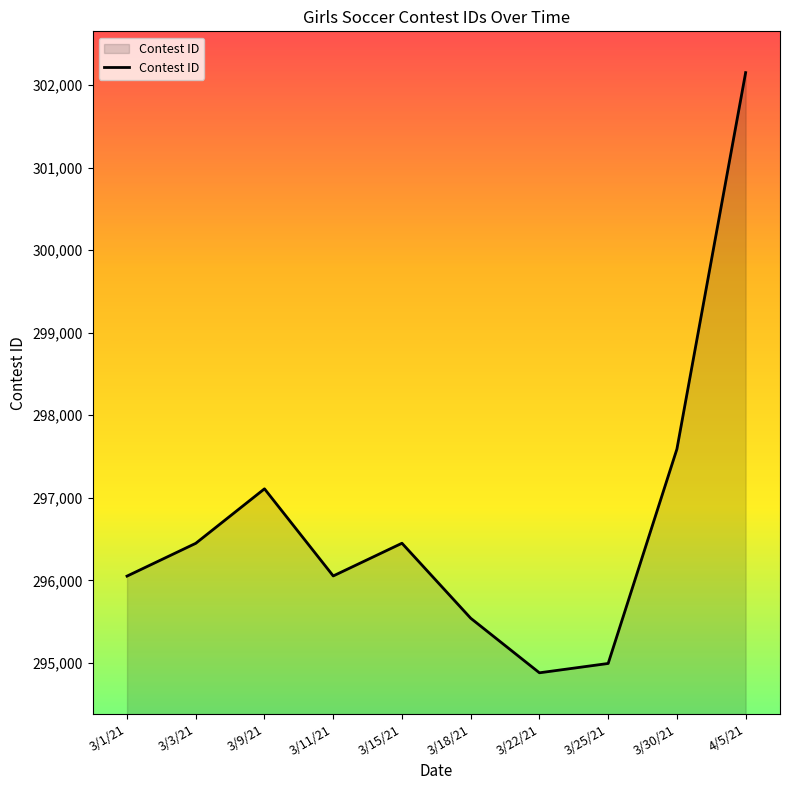

How many interior local peaks (higher than both neighbors) does the data have?

2